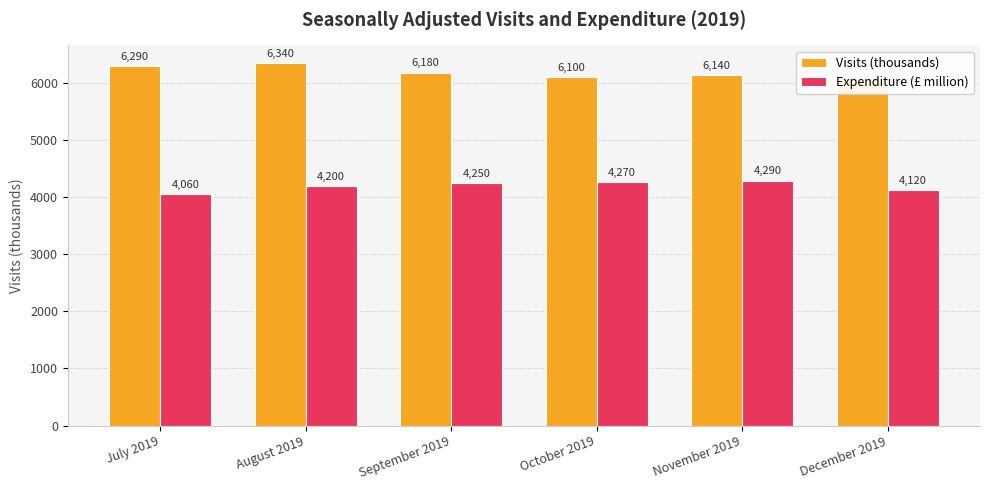

What is the lowest value of the Visits (thousands) series?

6100